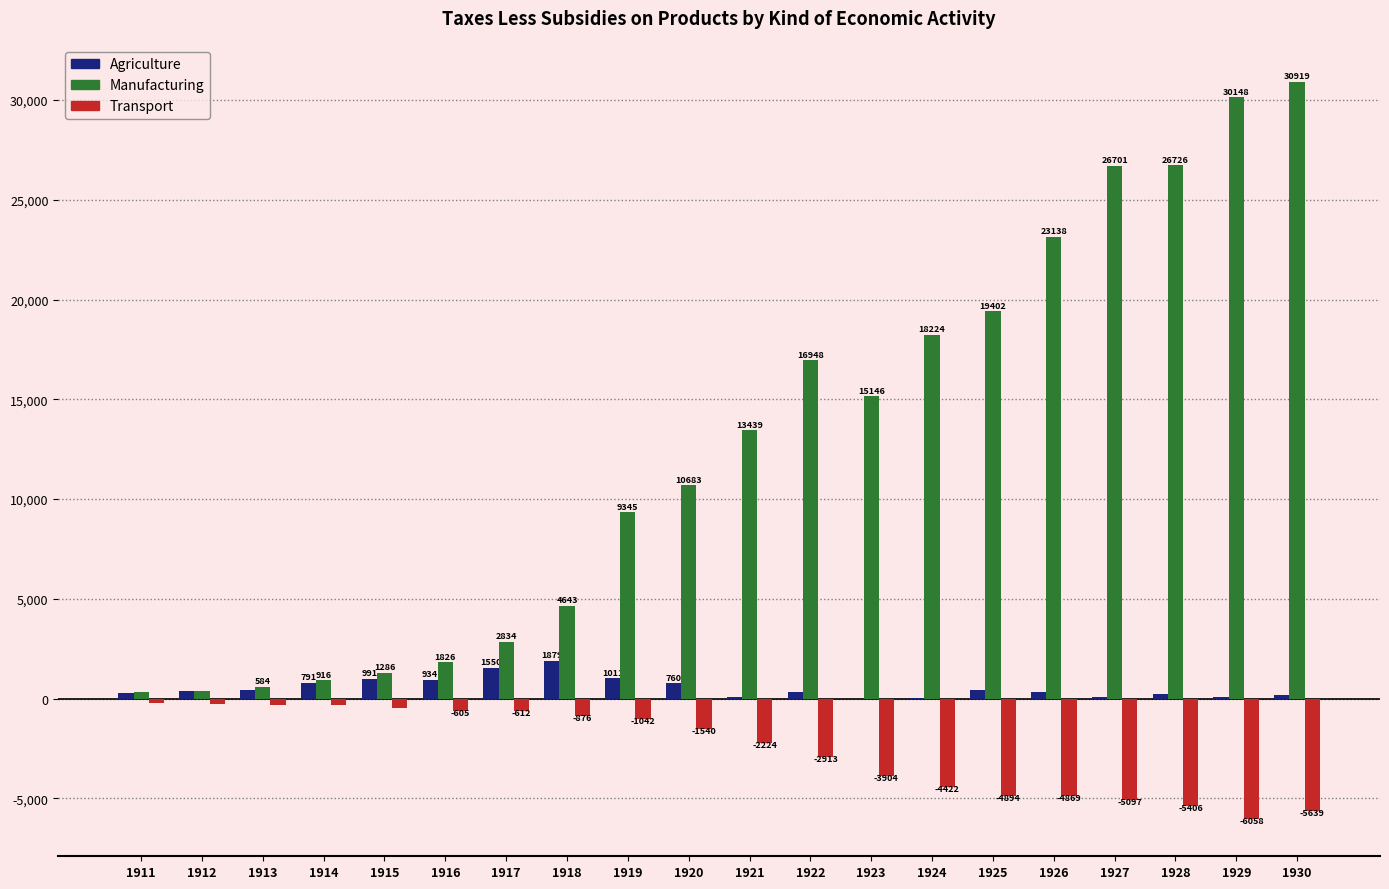

What is the average value of the Manufacturing series?

12682.1